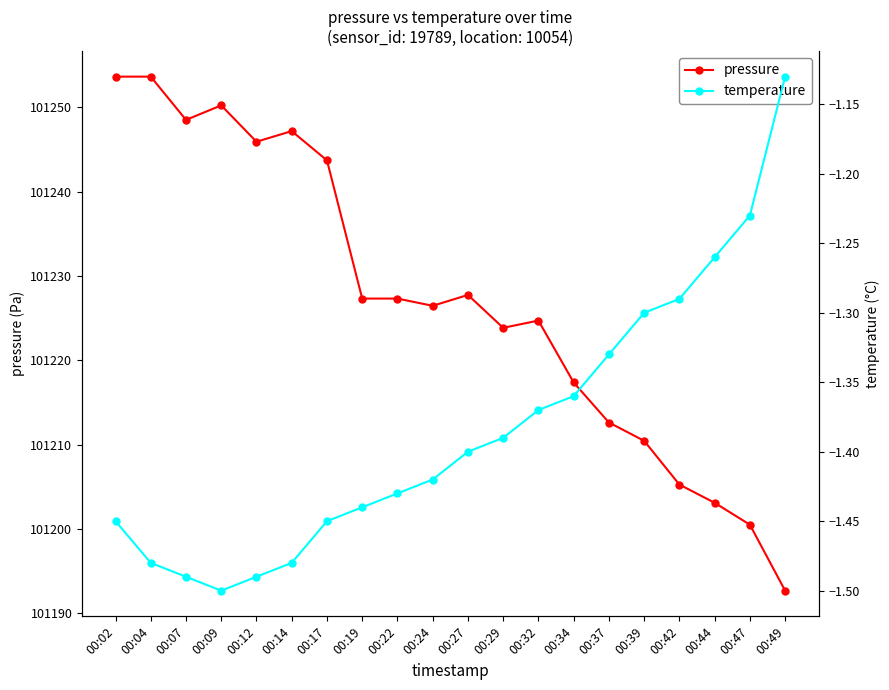

Between 00:37 and 00:02, which is larger?

00:02